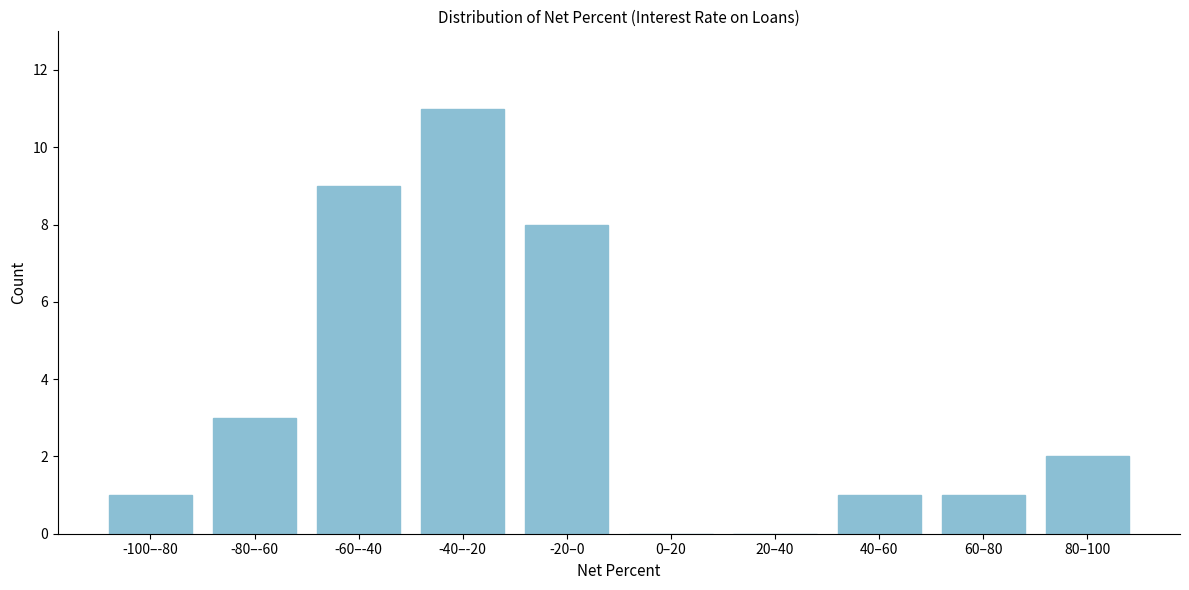

Reading right to left, transcribe all the data shown in this chart.

80–100=2	60–80=1	40–60=1	20–40=0	0–20=0	-20–0=8	-40–-20=11	-60–-40=9	-80–-60=3	-100–-80=1